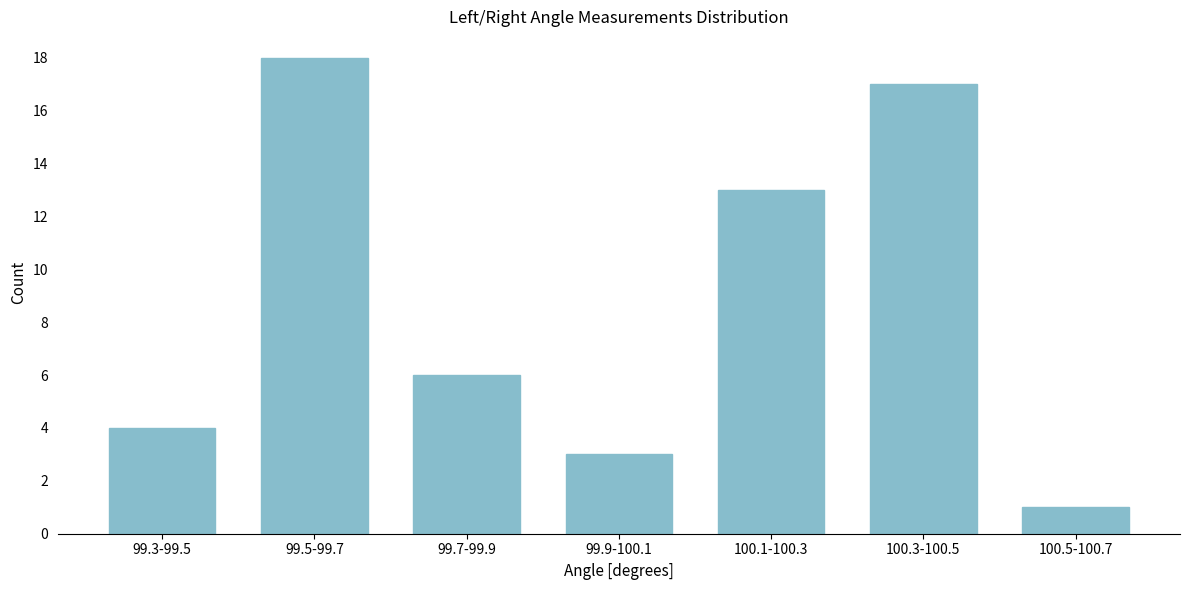

Reading right to left, list all the values displayed in this chart.

100.5-100.7=1	100.3-100.5=17	100.1-100.3=13	99.9-100.1=3	99.7-99.9=6	99.5-99.7=18	99.3-99.5=4